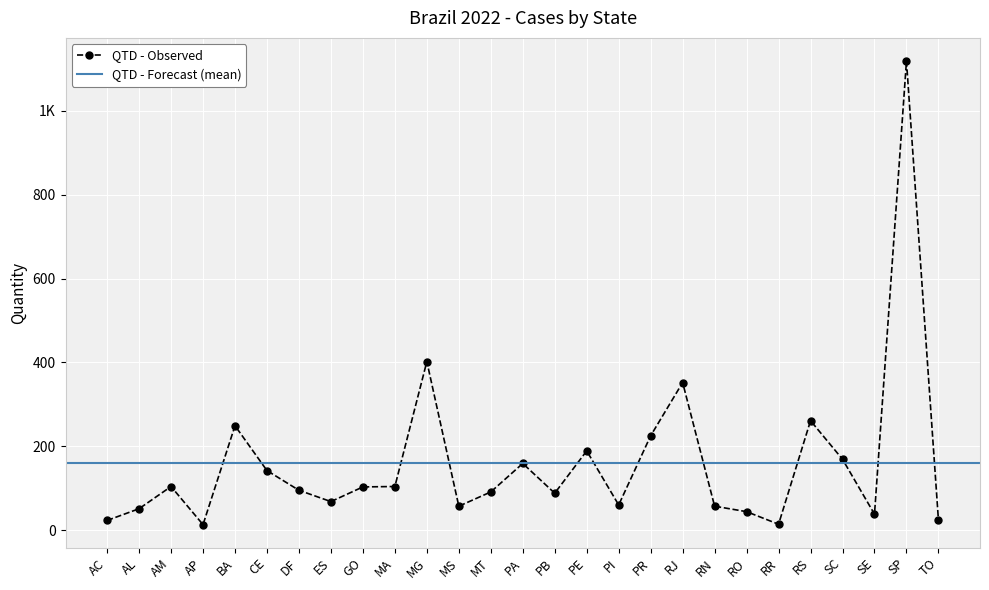

The value at AC is 23. True or false?

True